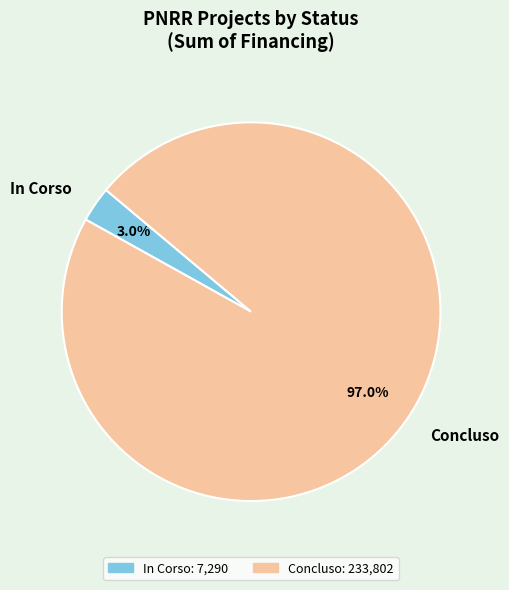

Between Concluso and In Corso, which is larger?

Concluso